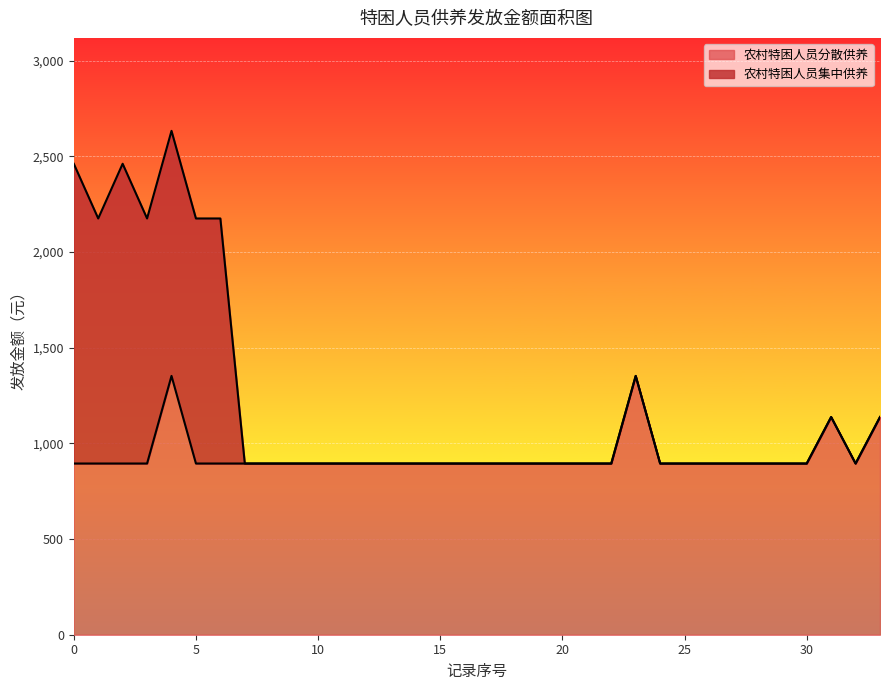

What are all the series names shown in the legend?

农村特困人员分散供养, 农村特困人员集中供养